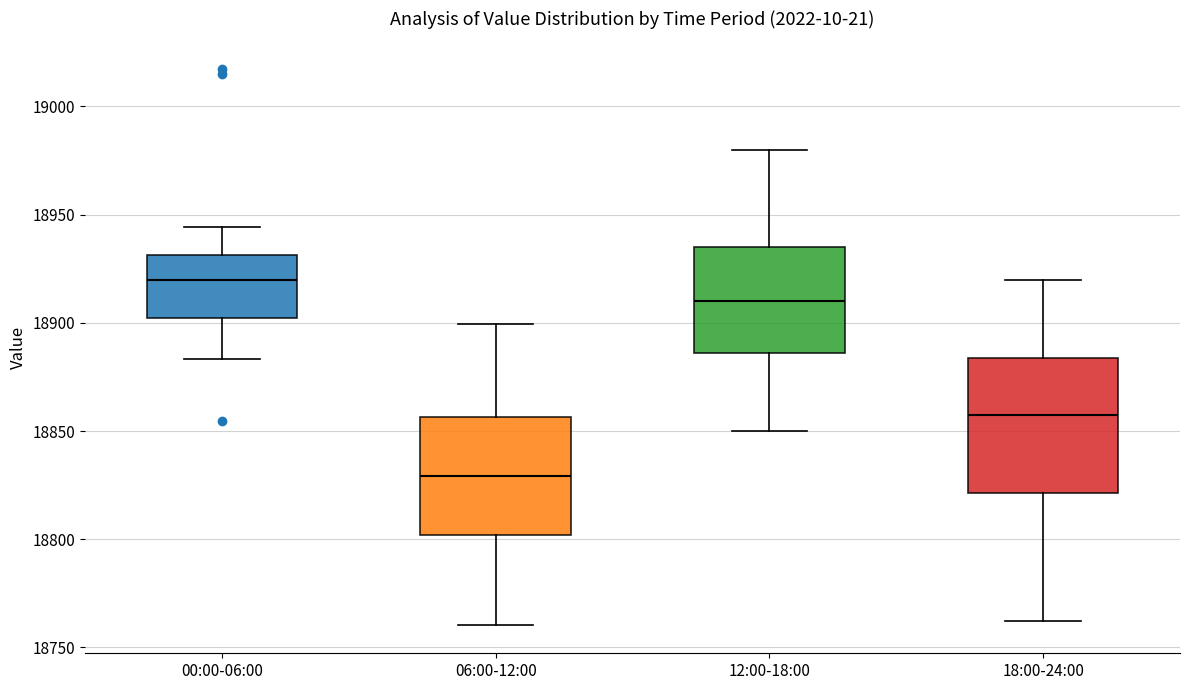

Which box's median line is the highest?

00:00-06:00